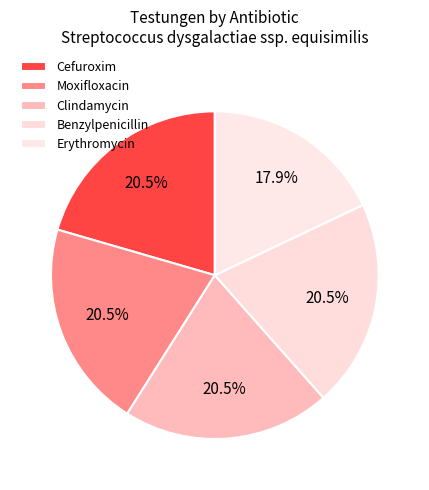

Does Cefuroxim represent more than half of the total?

No